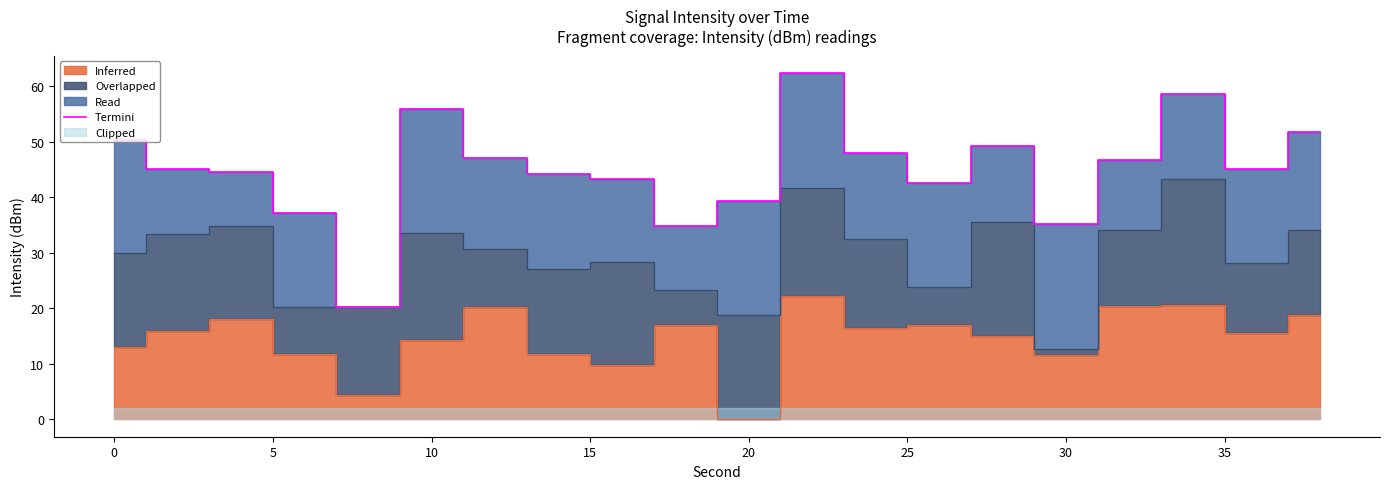

What is the lowest value of the Termini series?

20.3